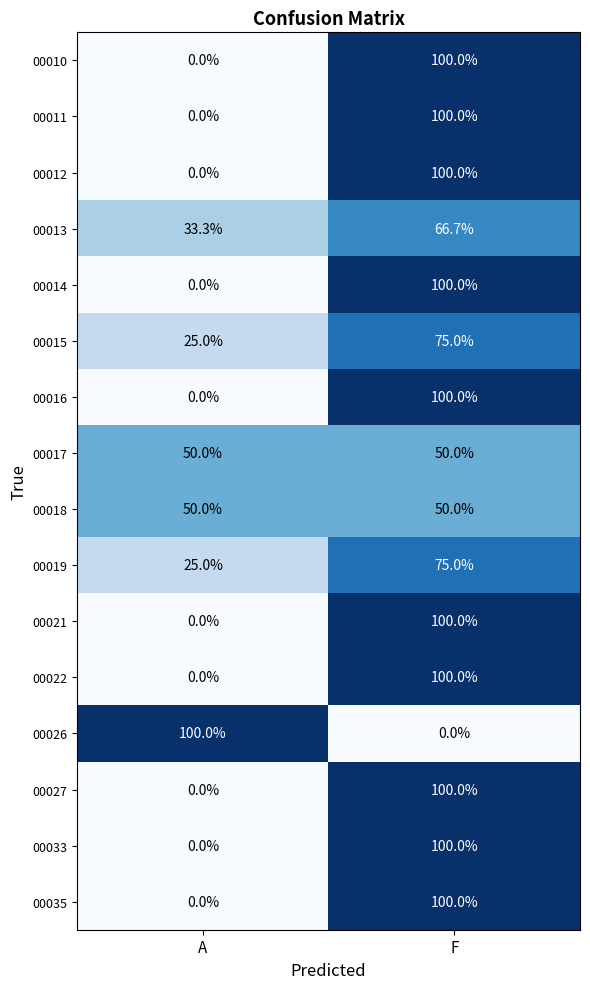

What is the spread (max minus min) of values at F?

100.0